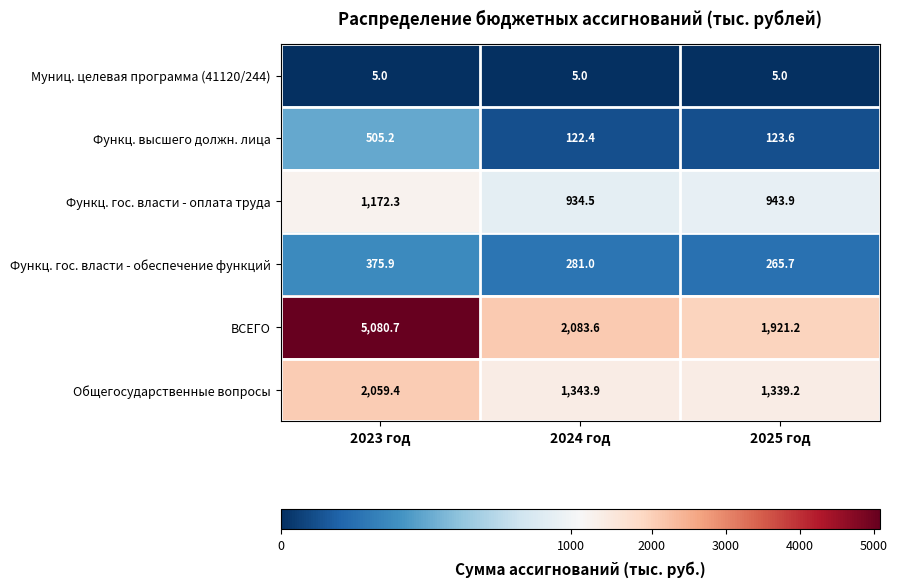

Which series has the largest range (max minus min)?

ВСЕГО